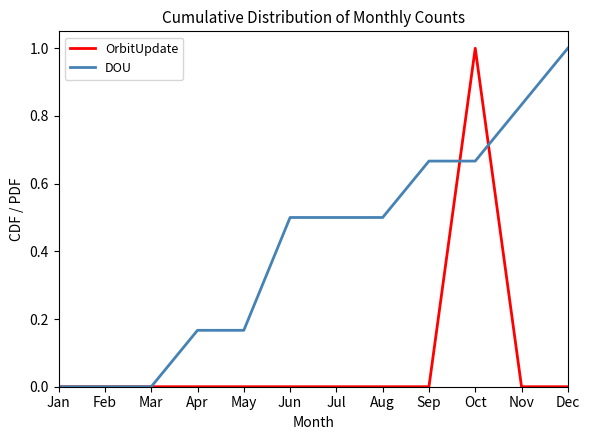

Between Jul and Oct, which series saw the biggest shift?

OrbitUpdate